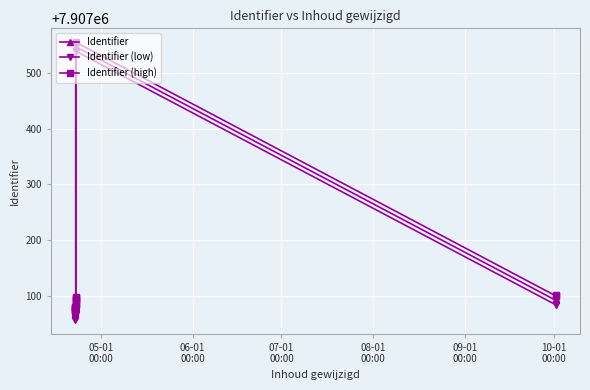

List the series in order of their overall mean, lowest first.

Identifier (low), Identifier, Identifier (high)